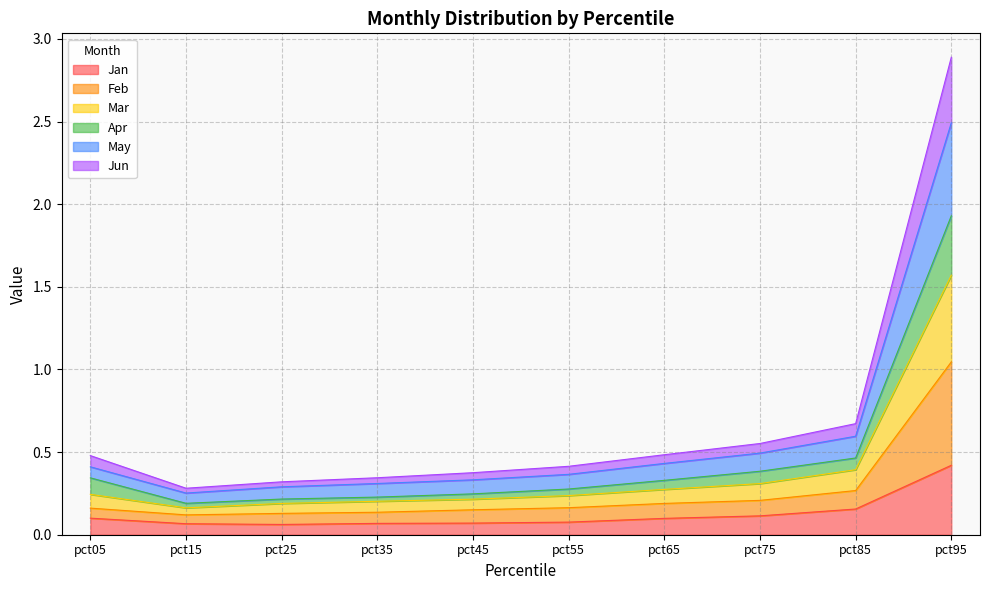

What is the greatest value displayed?

2.9